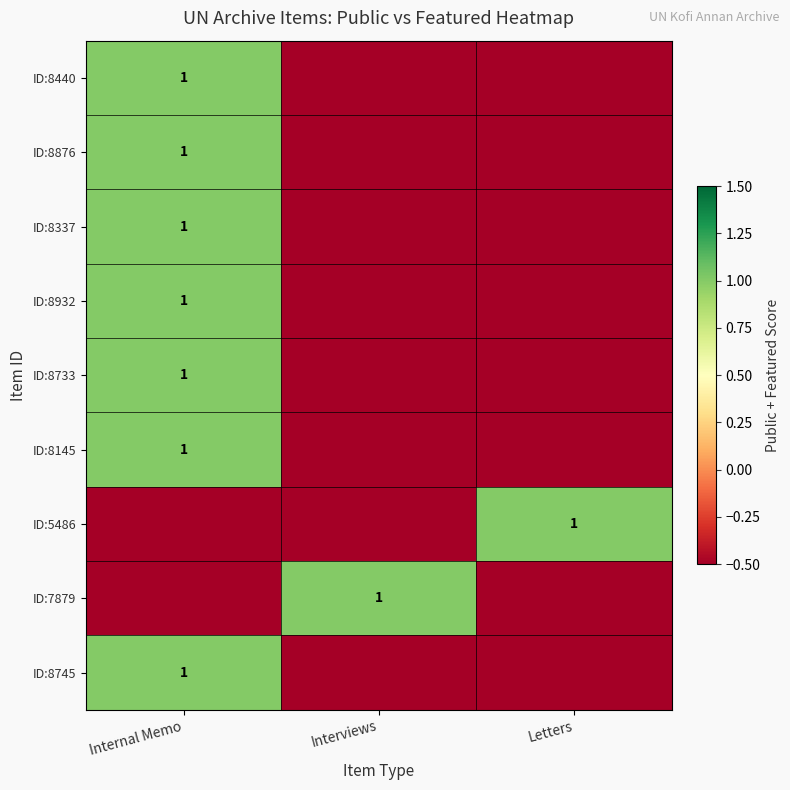

Between Interviews and Letters, which is larger?

Interviews